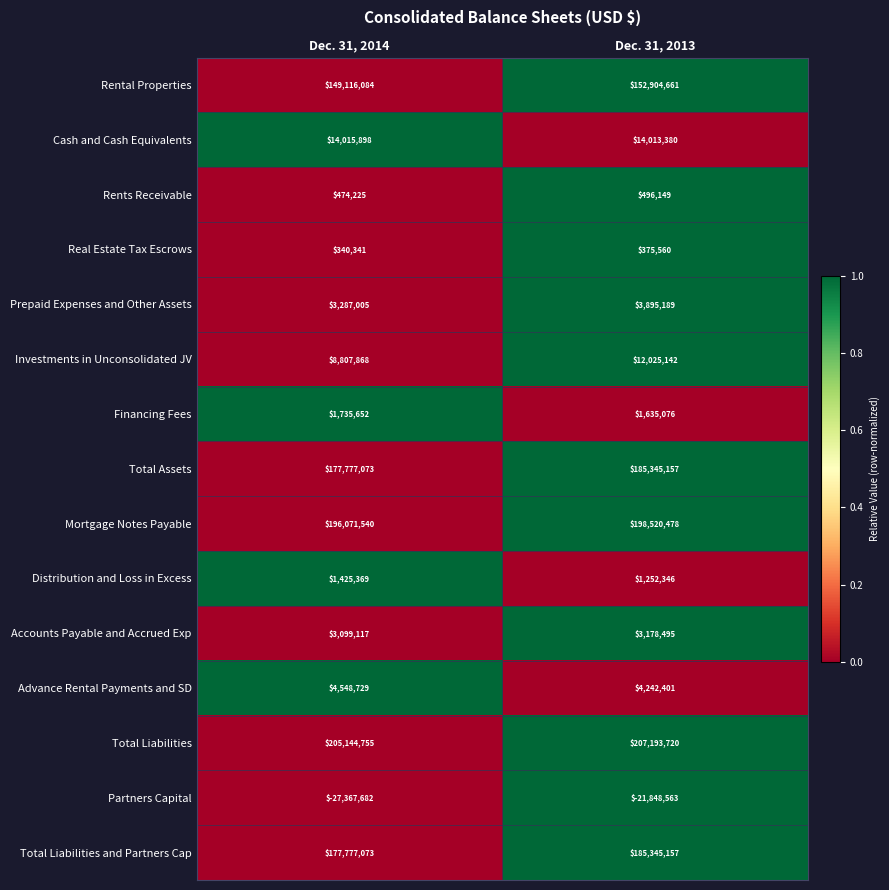

What is the difference between the highest and lowest values at Dec. 31, 2014?

232512437